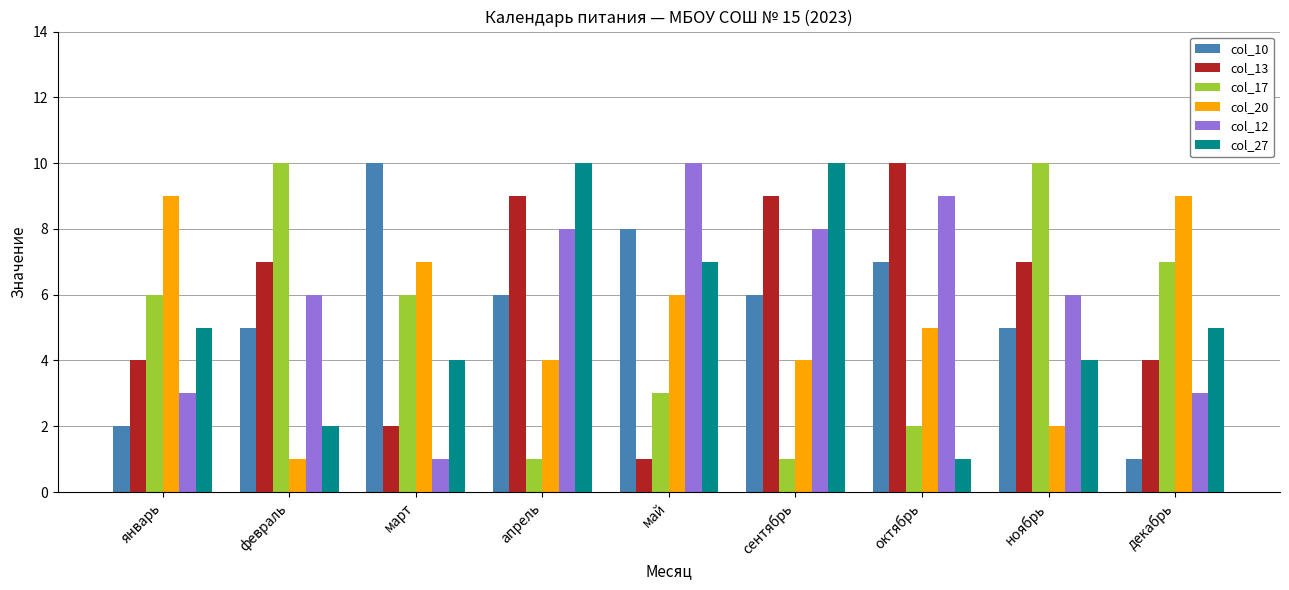

What is the difference between the highest and lowest values at ноябрь?

8